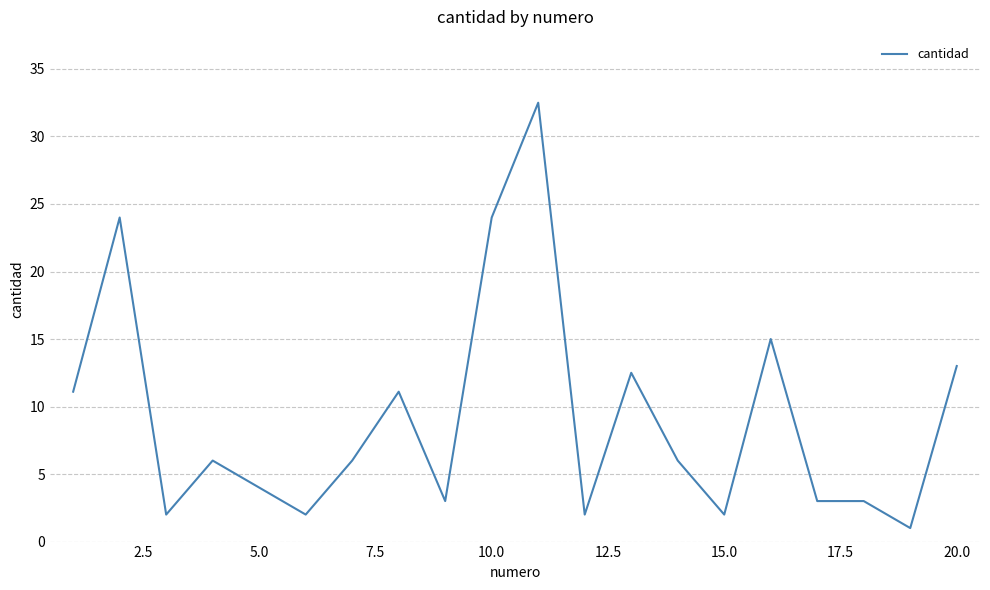

What is the difference between the maximum and minimum values?

31.5